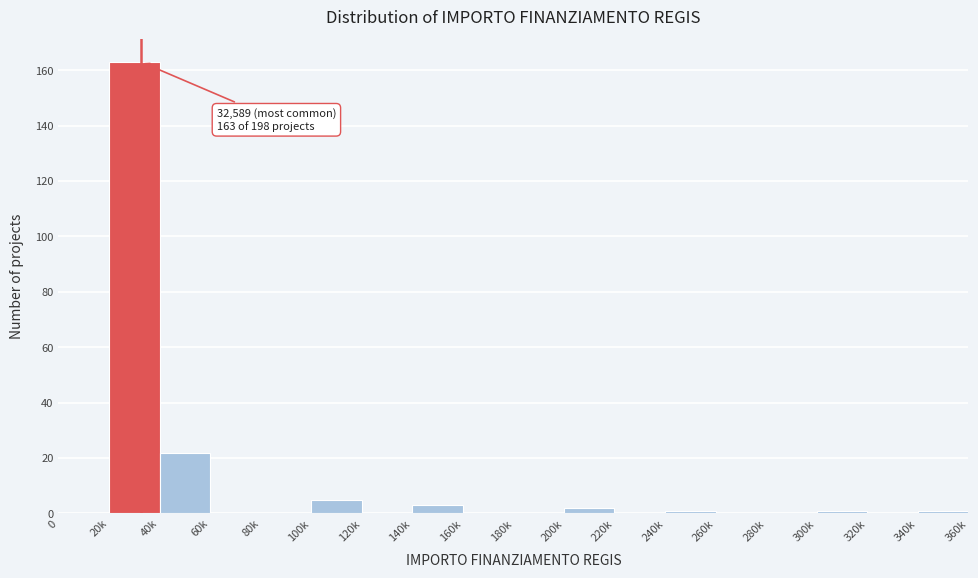

Reading left to right, extract all data points from this chart.

0=0	20k=163	40k=22	60k=0	80k=0	100k=5	120k=0	140k=3	160k=0	180k=0	200k=2	220k=0	240k=1	260k=0	280k=0	300k=1	320k=0	340k=1